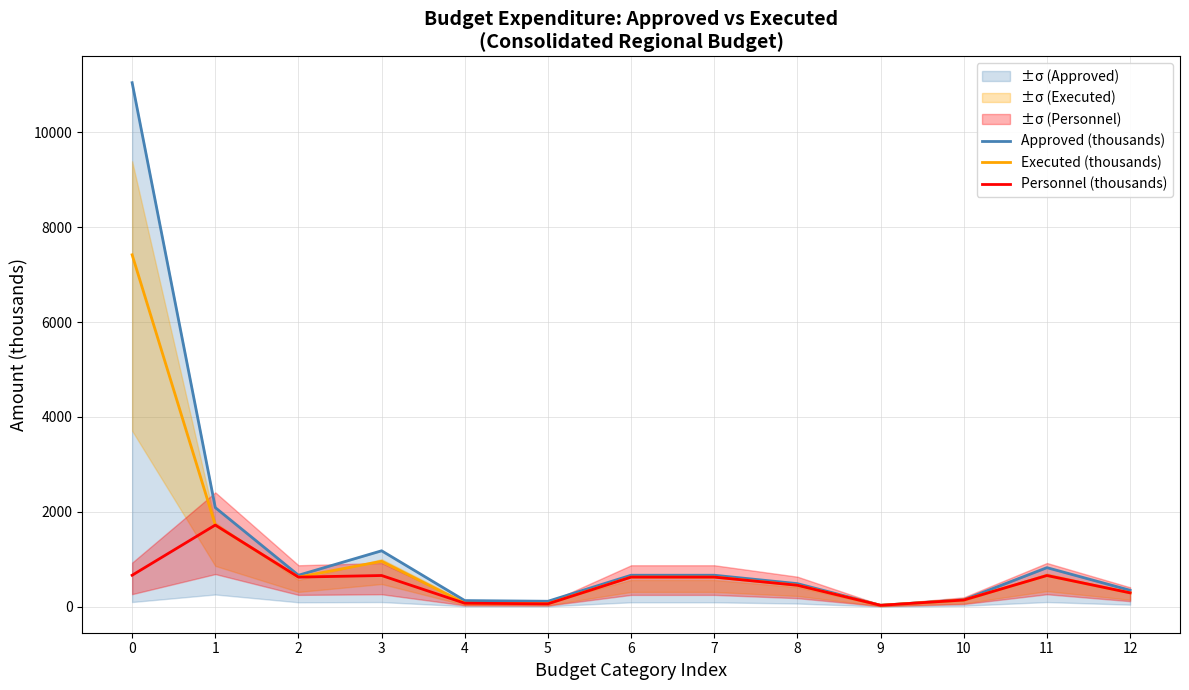

Is it true that Executed (thousands) equals 29.4 at 5?

False